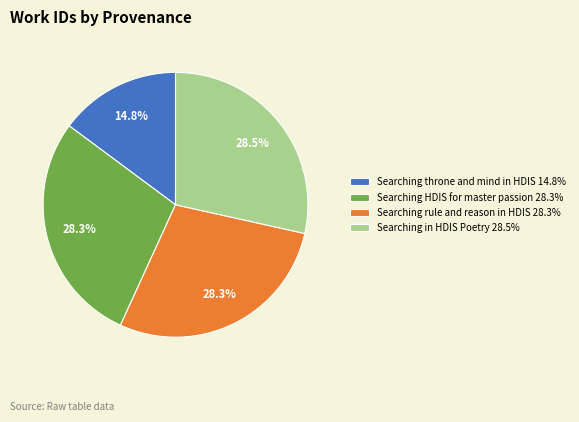

Is the sum of Searching HDIS for master passion and Searching rule and reason in HDIS greater than half?

Yes